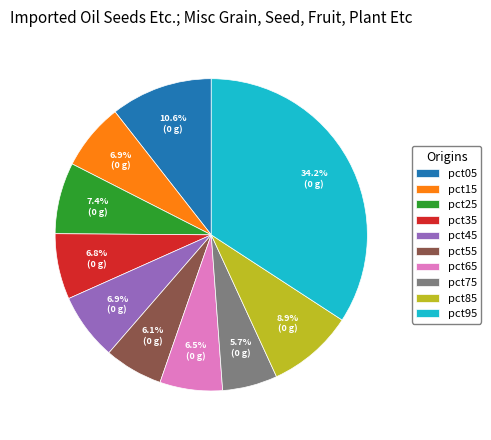

To the nearest percent, what is the difference between the pct85 and pct15 slice percentages?

2%